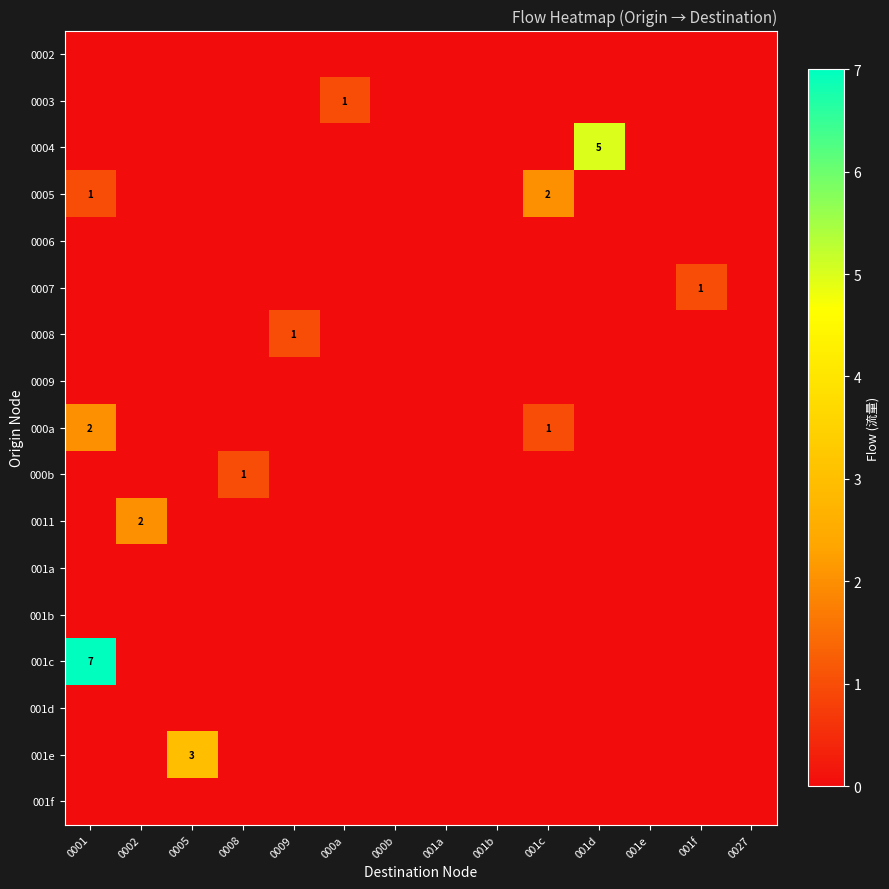

At which category does the chart reach its minimum across all series?

0001